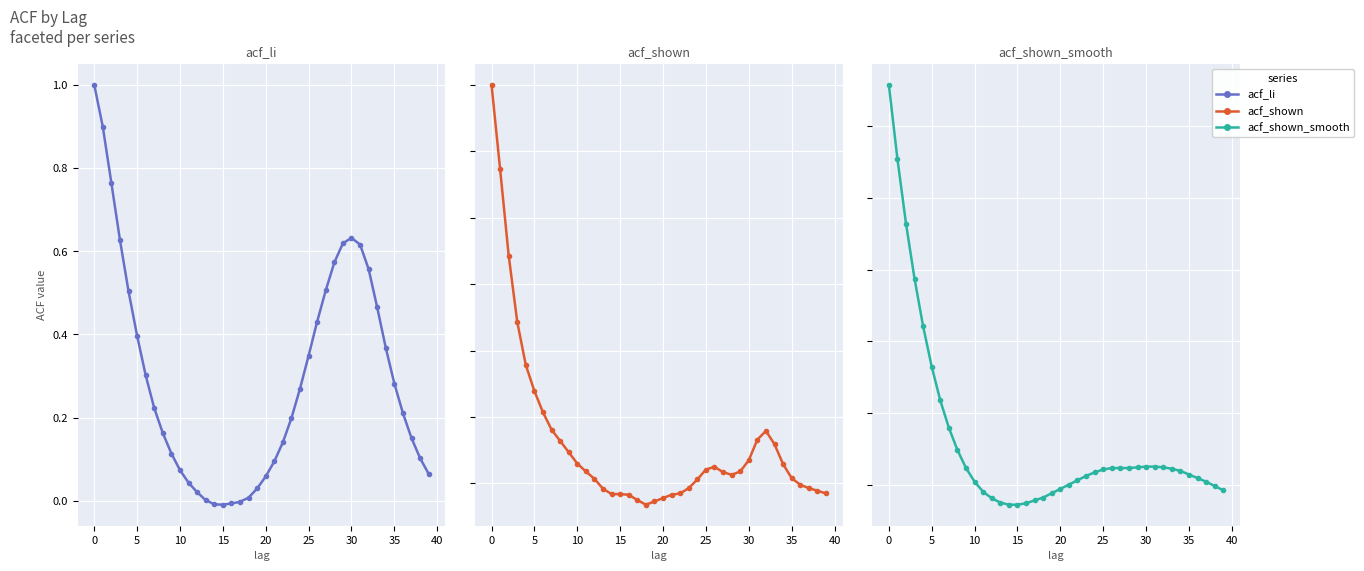

How many lines are shown in the chart?

3